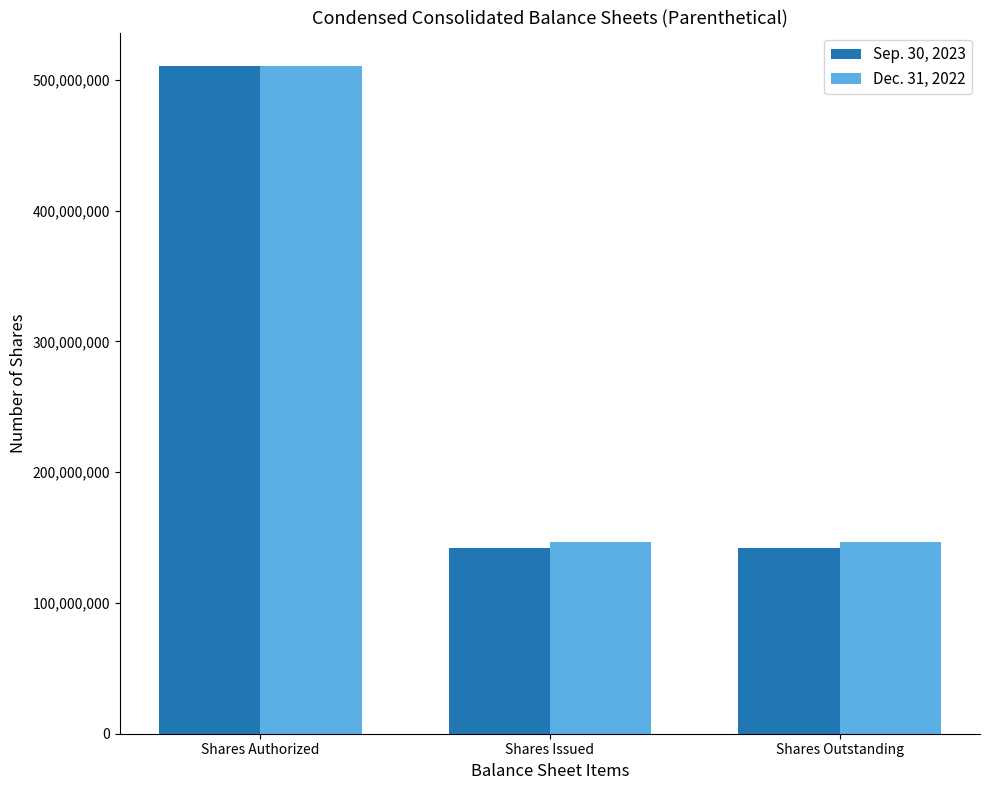

Reading left to right, transcribe all the data shown in this chart.

Sep. 30, 2023: 510587500	141994719	141994719
Dec. 31, 2022: 510587500	146524941	146524941